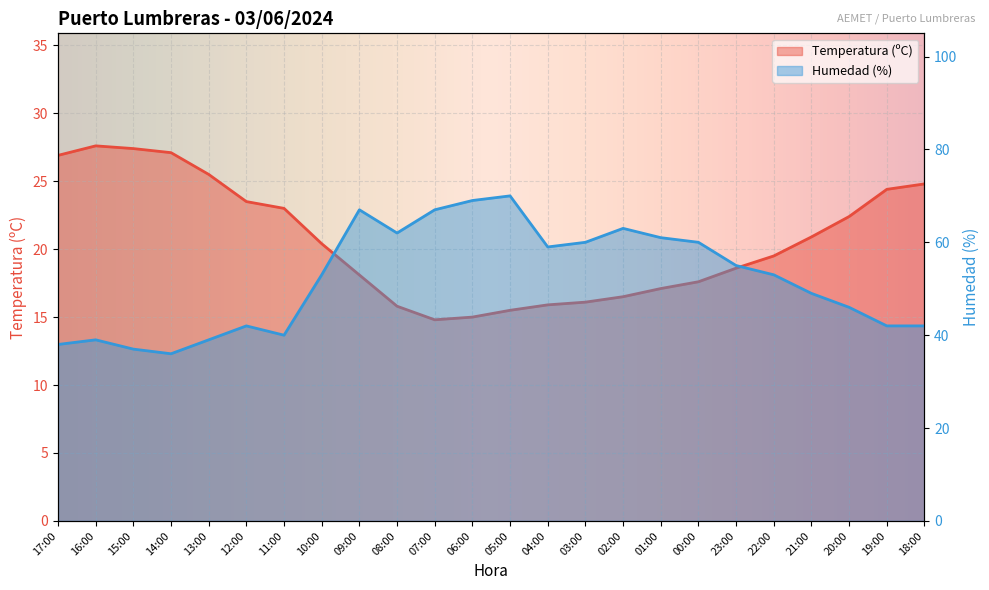

What is the label of the 17th point from the right?

10:00